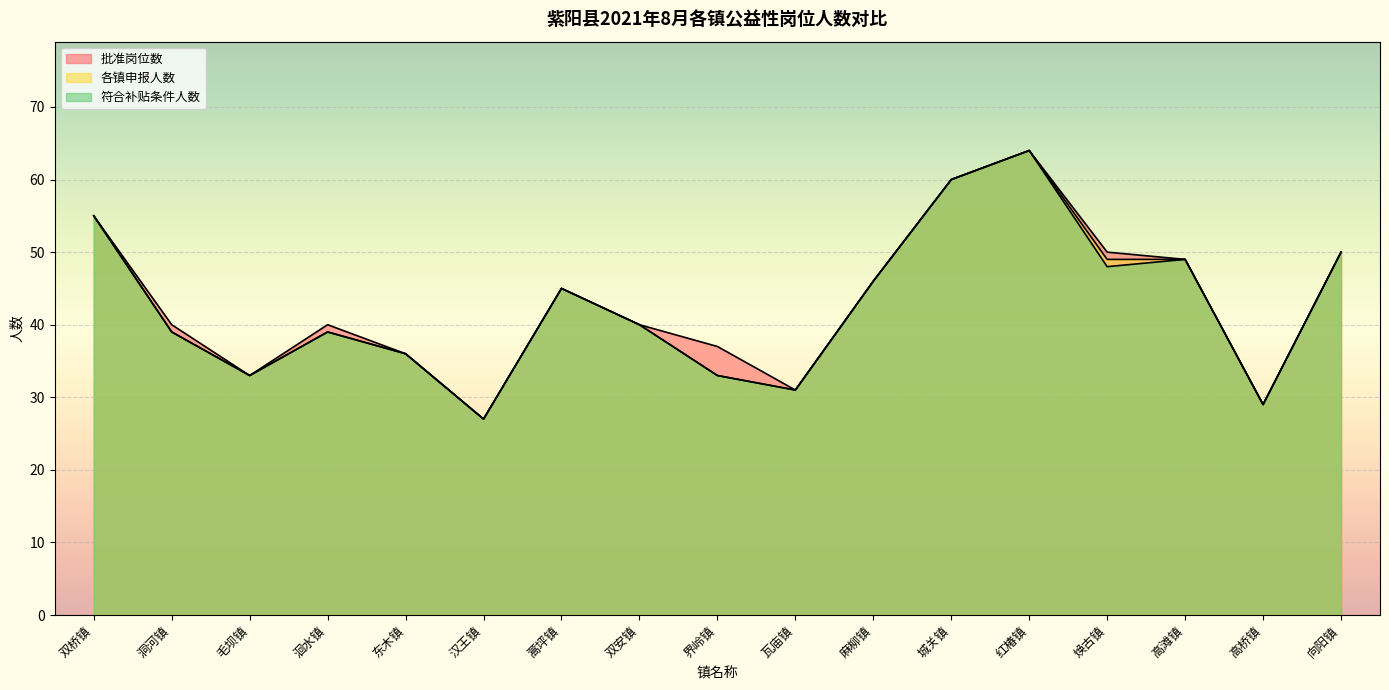

At which category does 符合补贴条件人数 reach its first local peak?

洄水镇